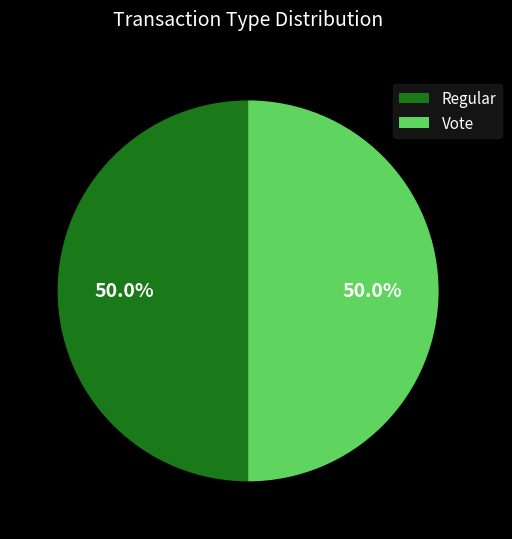

Combined, what portion of the pie is Vote and Regular?

100.0%